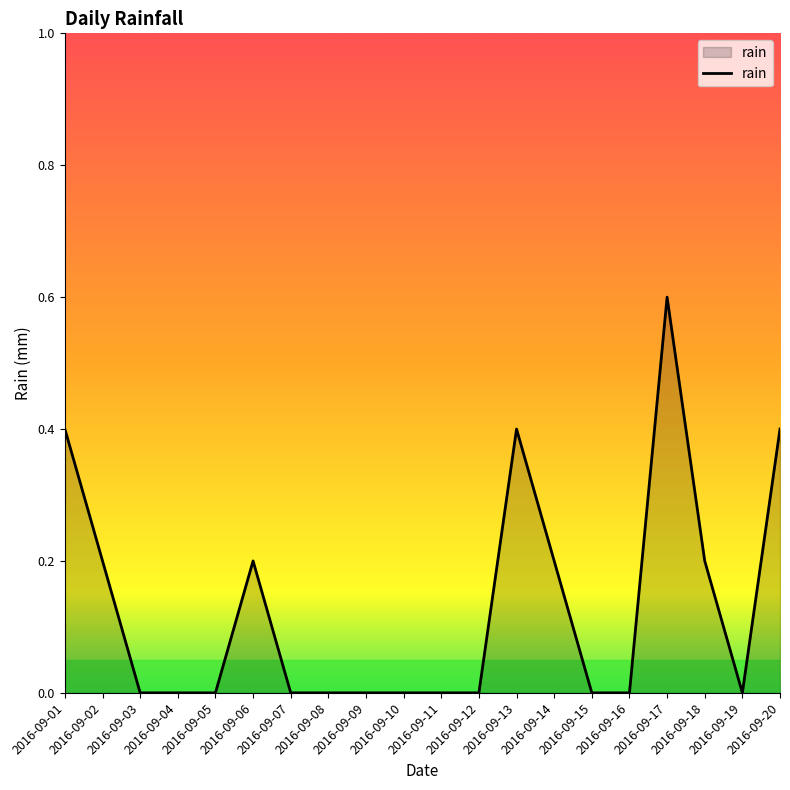

What is the sum of all values?

2.6